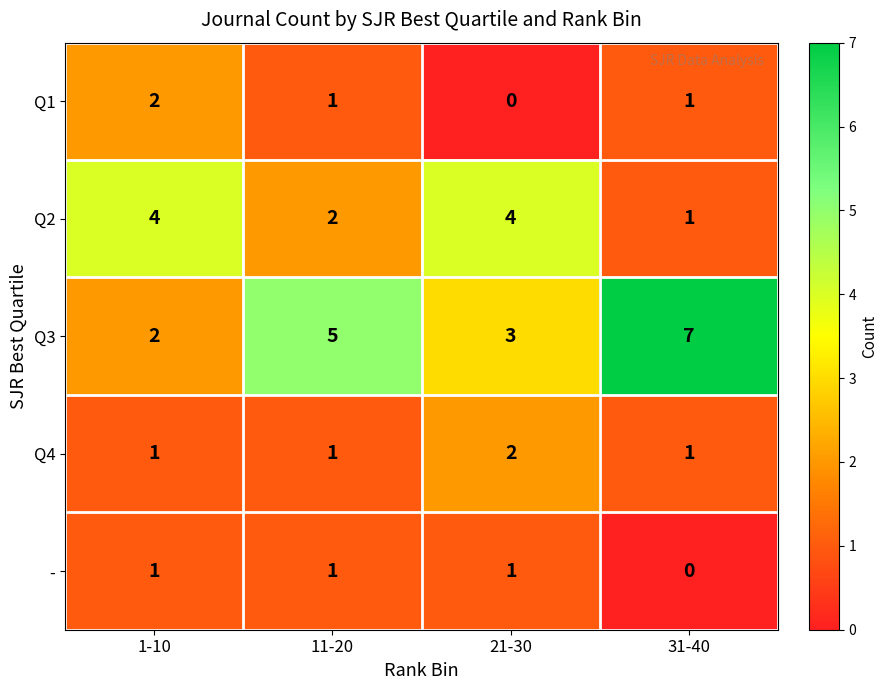

What is the total value across all series at 1-10?

10